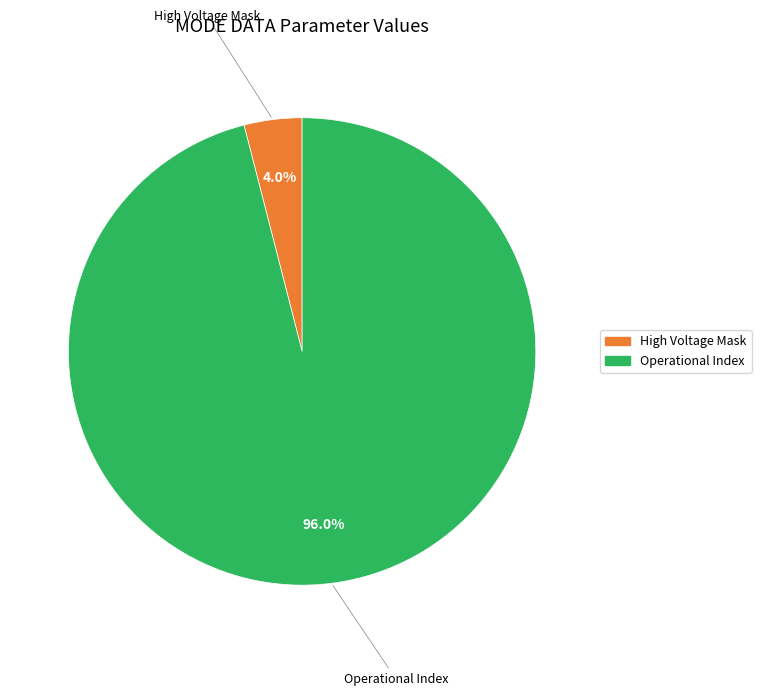

Is there any slice that represents more than half of the pie?

Yes